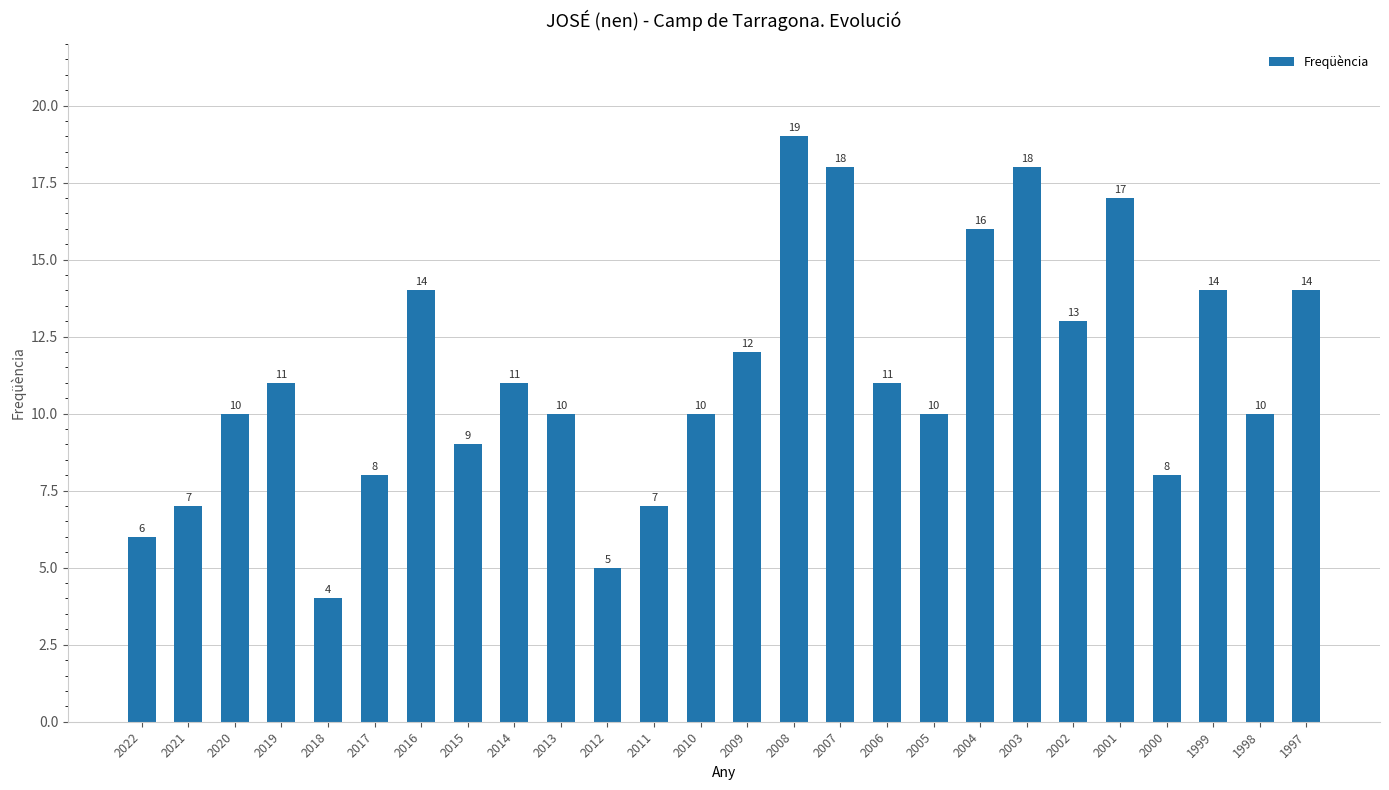

The chart shows a value of 5 at 1997. True or false?

False